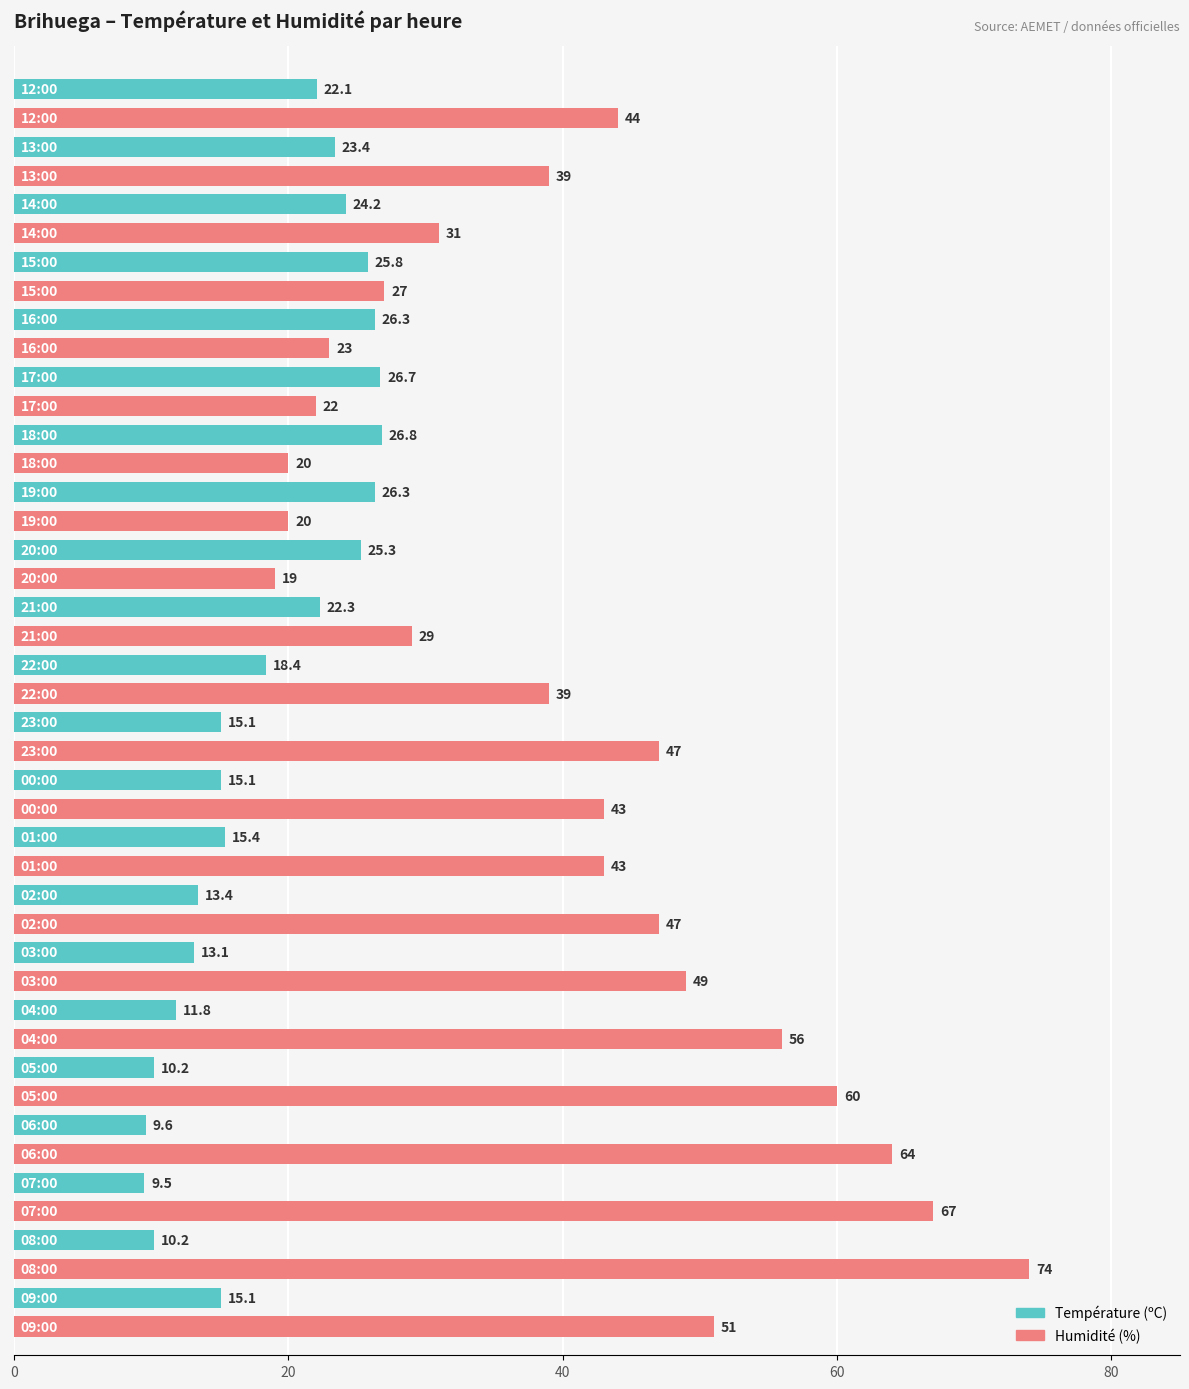

What is the minimum value shown in the chart?

9.5